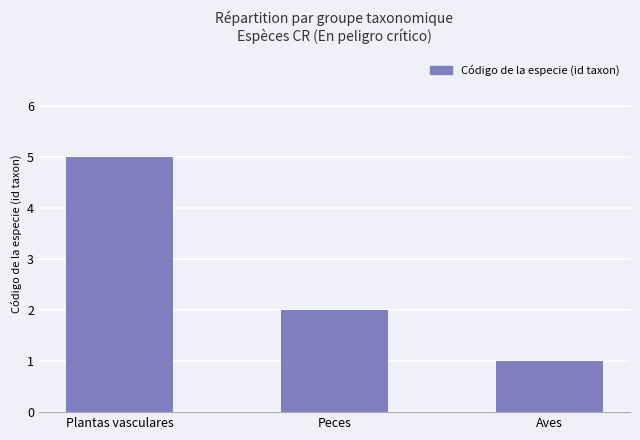

How many data points are less than 2?

1